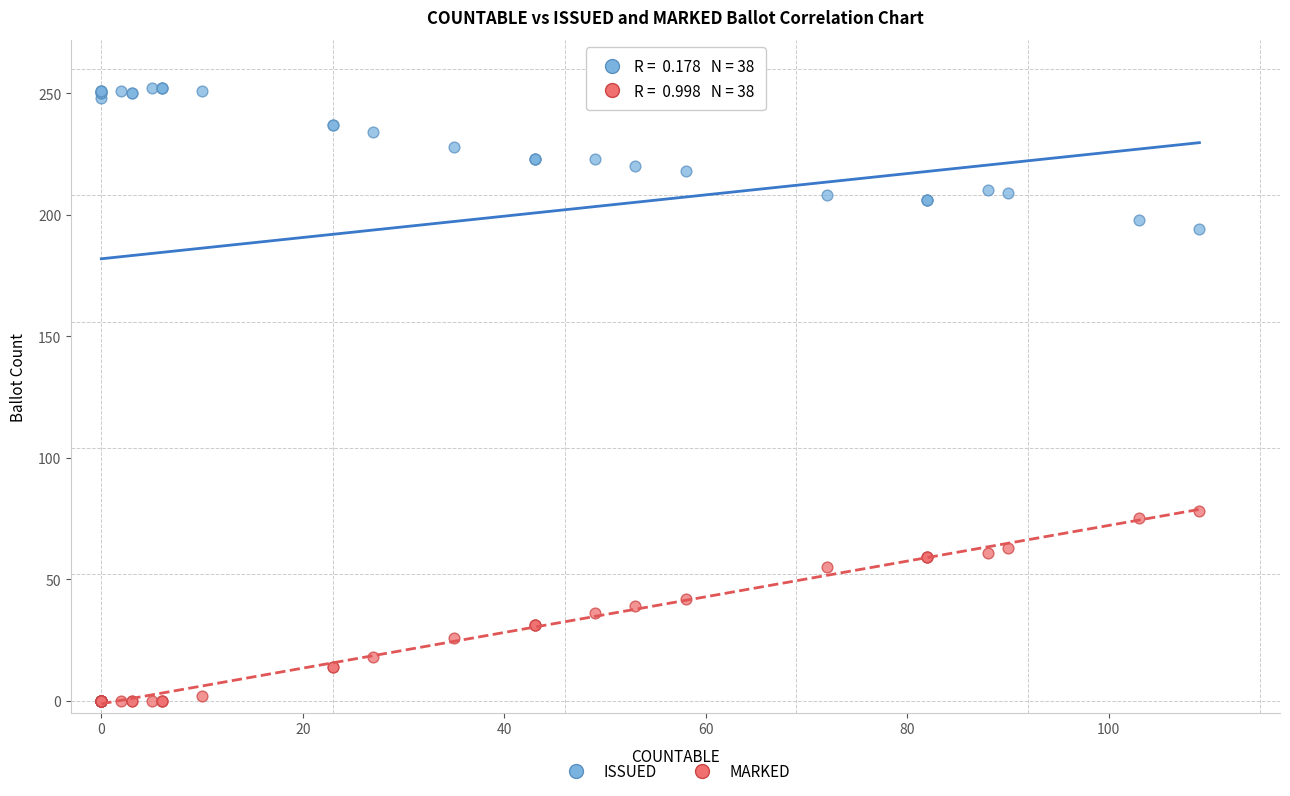

In the ISSUED series, what Y value is closest to 126?

194